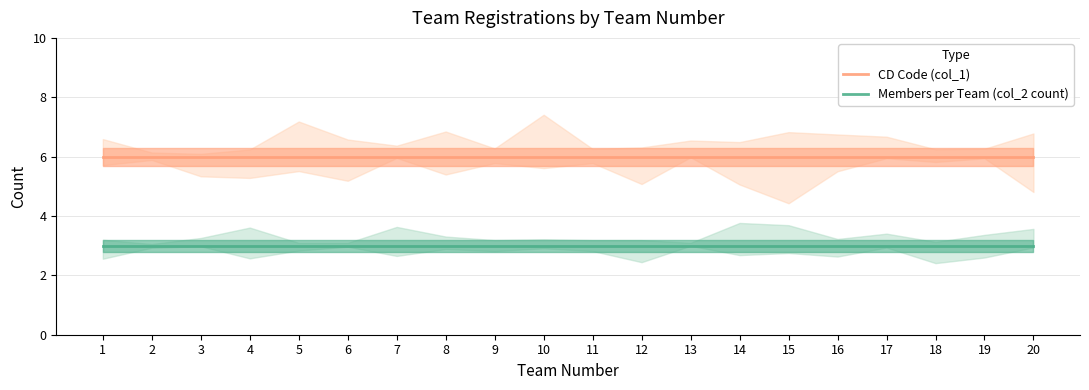

Is it true that CD Code (col_1) equals 6 at 13?

True